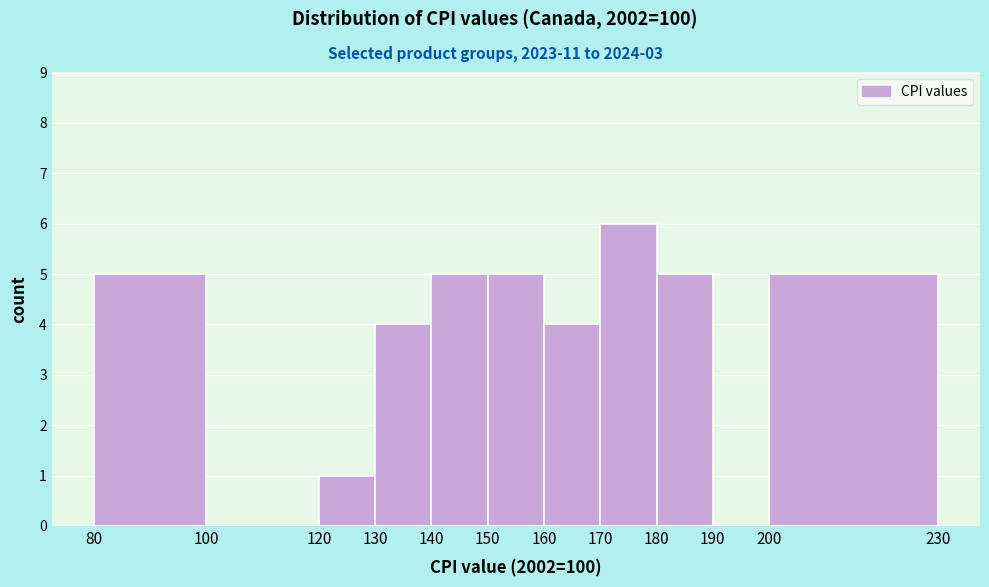

Reading left to right, list every bar in this chart as the range it spans on the x-axis followed by its height. The values are not printed on the chart, so give them approximately, as read against the axis.

80 to 100: 5
100 to 120: 0
120 to 130: 1
130 to 140: 4
140 to 150: 5
150 to 160: 5
160 to 170: 4
170 to 180: 6
180 to 190: 5
190 to 200: 0
200 to 230: 5